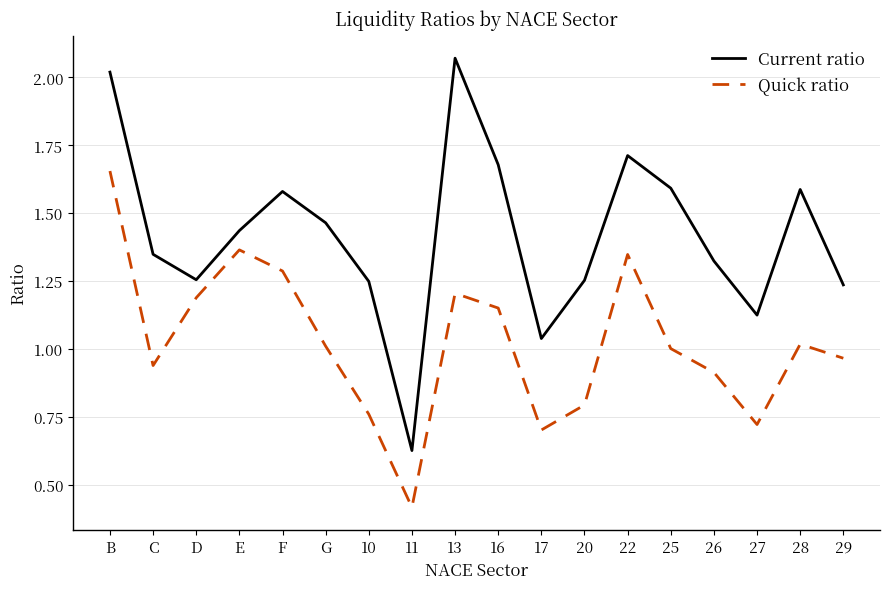

True or false: Quick ratio and Current ratio intersect in this chart.

False